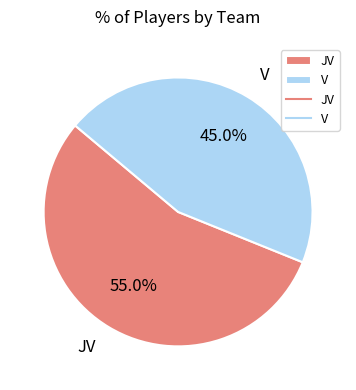

Is it true that JV is 55% of the pie?

True